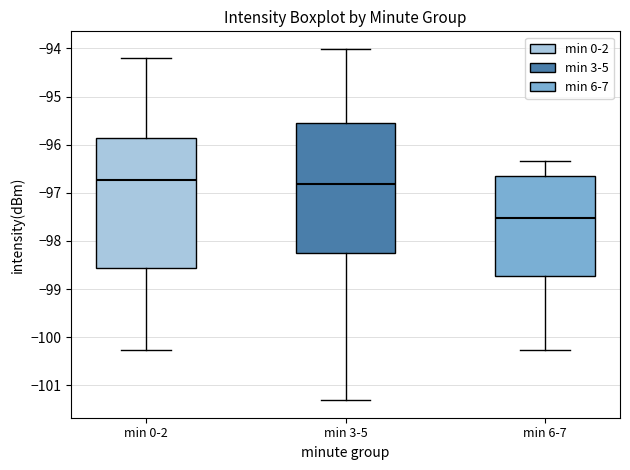

Which box has the lowest median line?

min 6-7